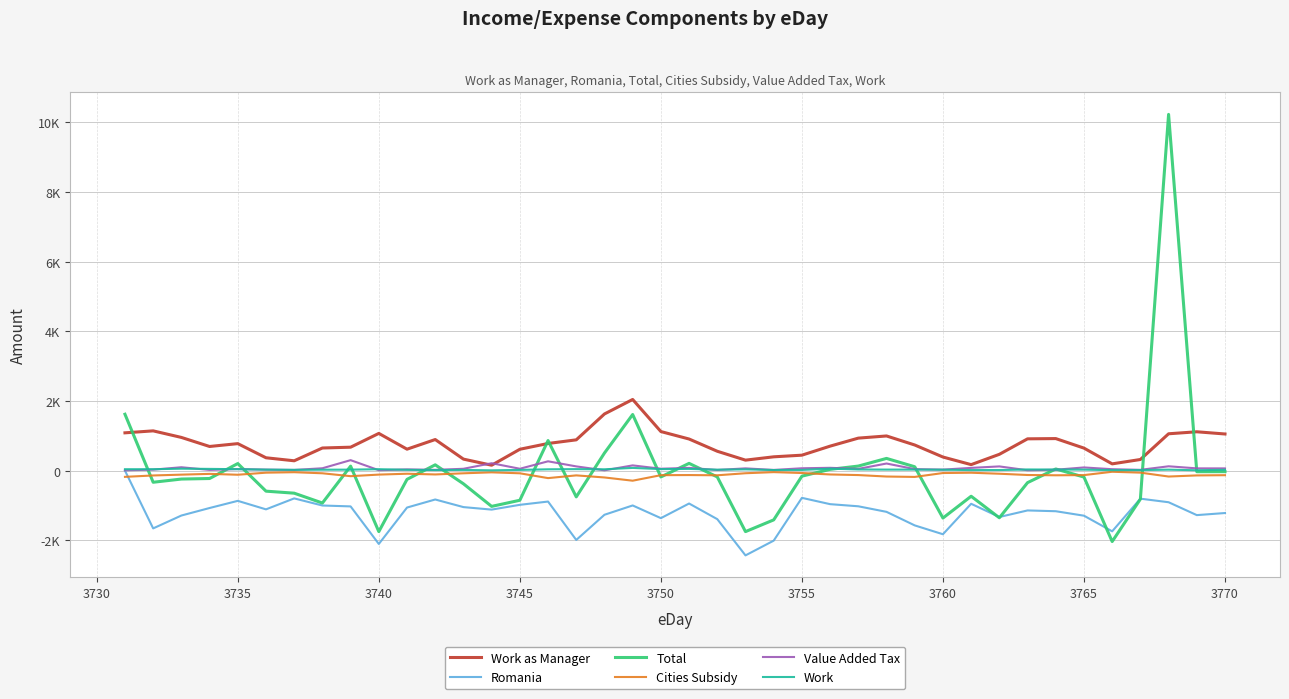

What are all the series names shown in the legend?

Work as Manager, Romania, Total, Cities Subsidy, Value Added Tax, Work